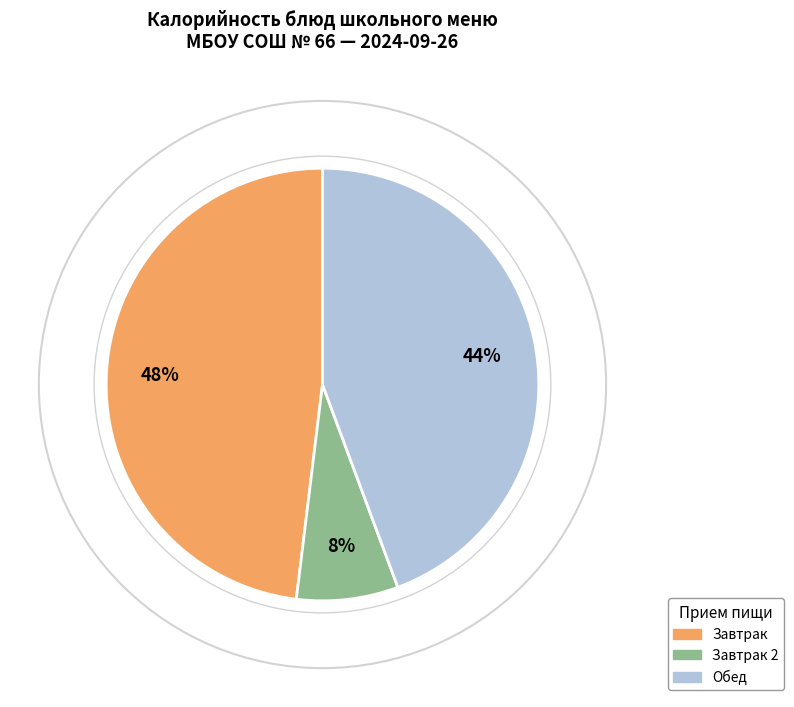

True or false: Обед accounts for 44% of the total.

True